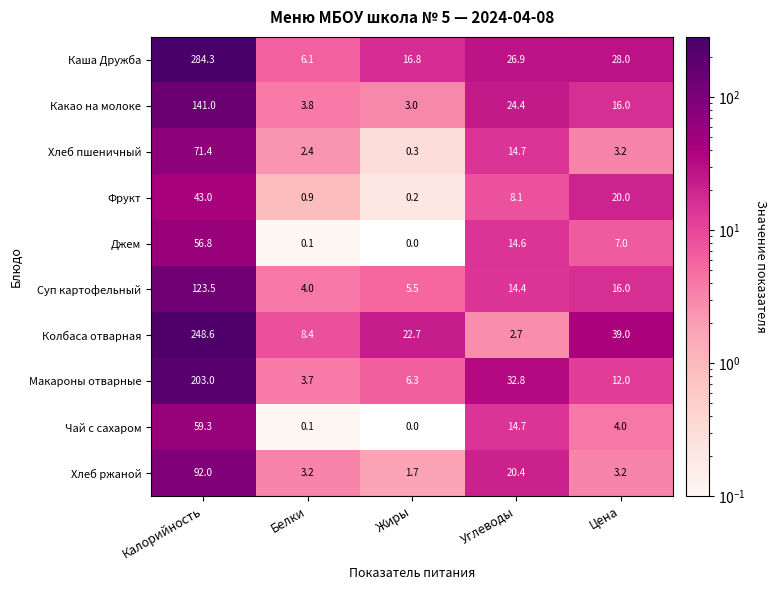

Which series has the largest range (max minus min)?

Каша Дружба